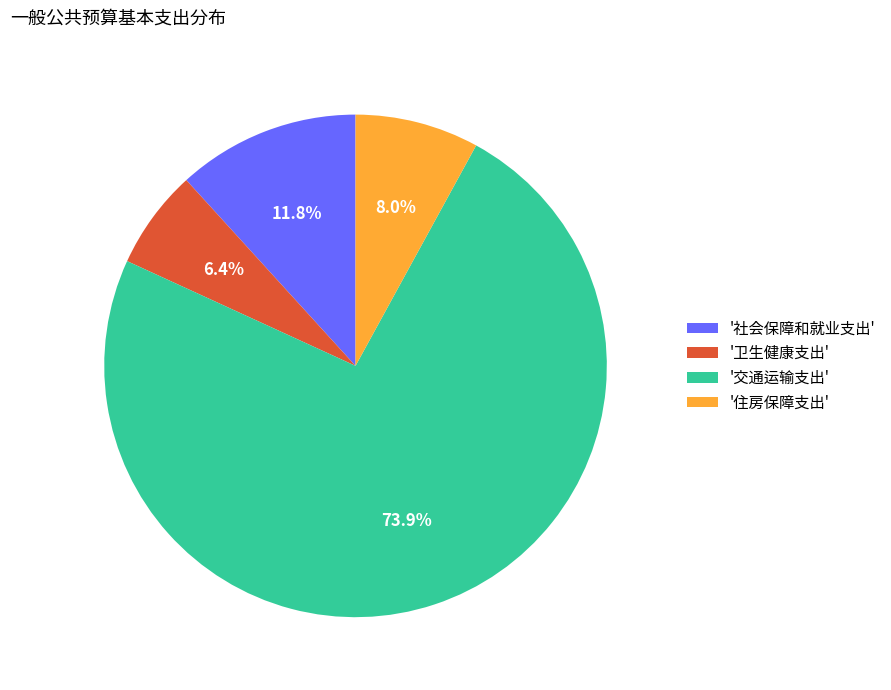

What is the smallest slice in the pie chart?

'卫生健康支出'